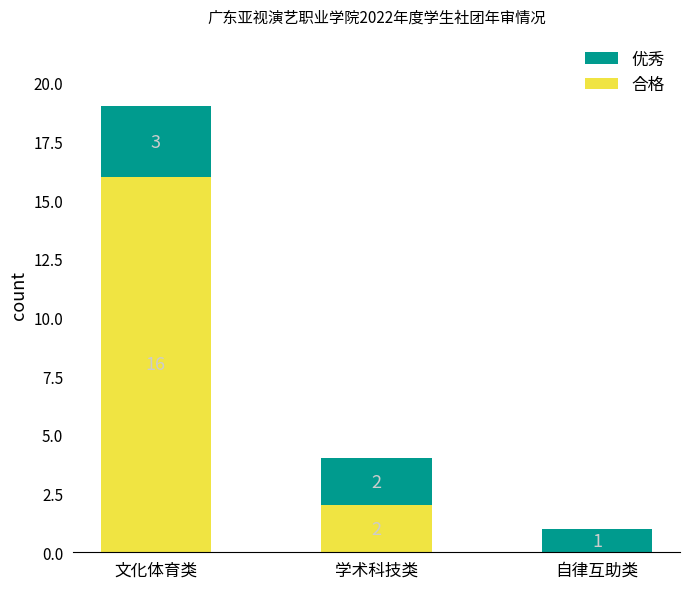

Where does the 合格 series first go above 2?

文化体育类